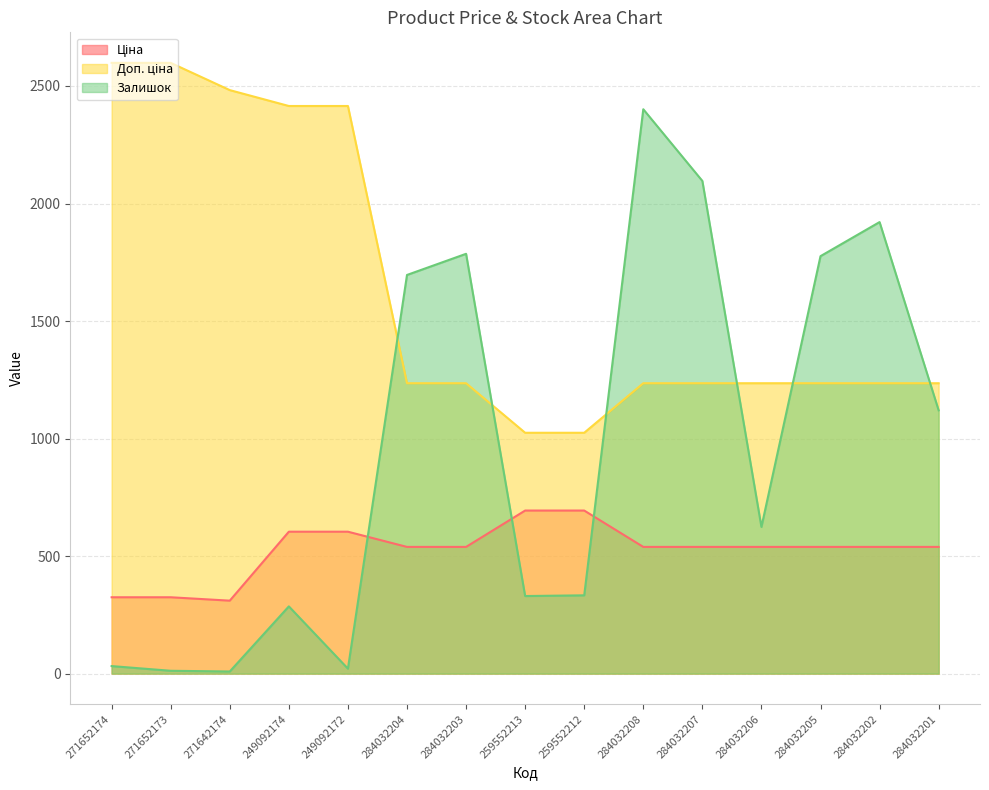

Which series has the widest spread of values?

Залишок